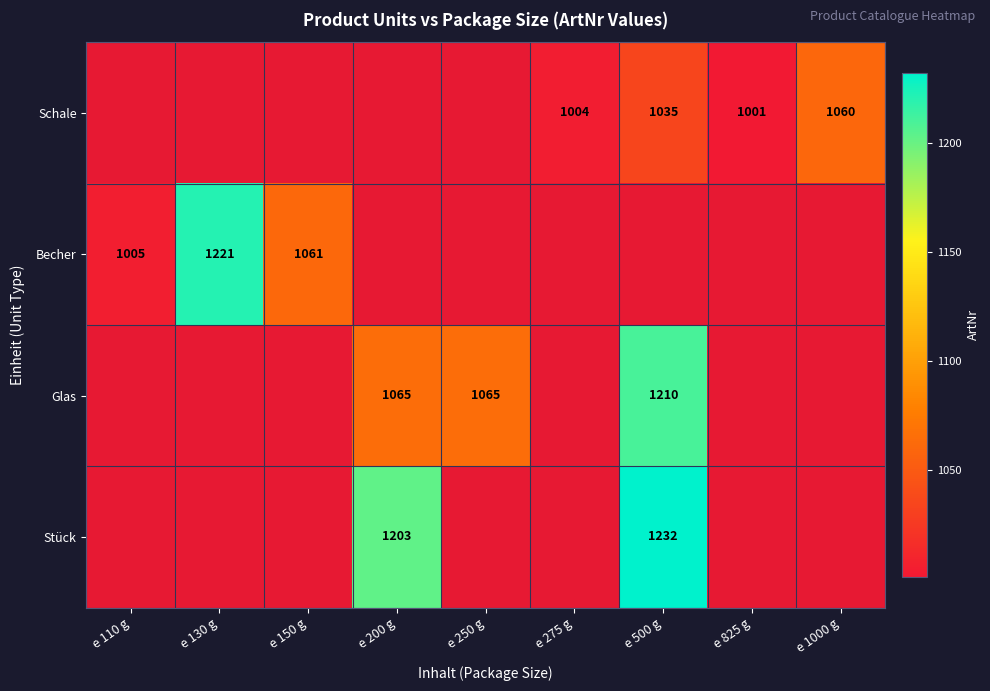

The Schale series shows 1594 at e 275 g. True or false?

False